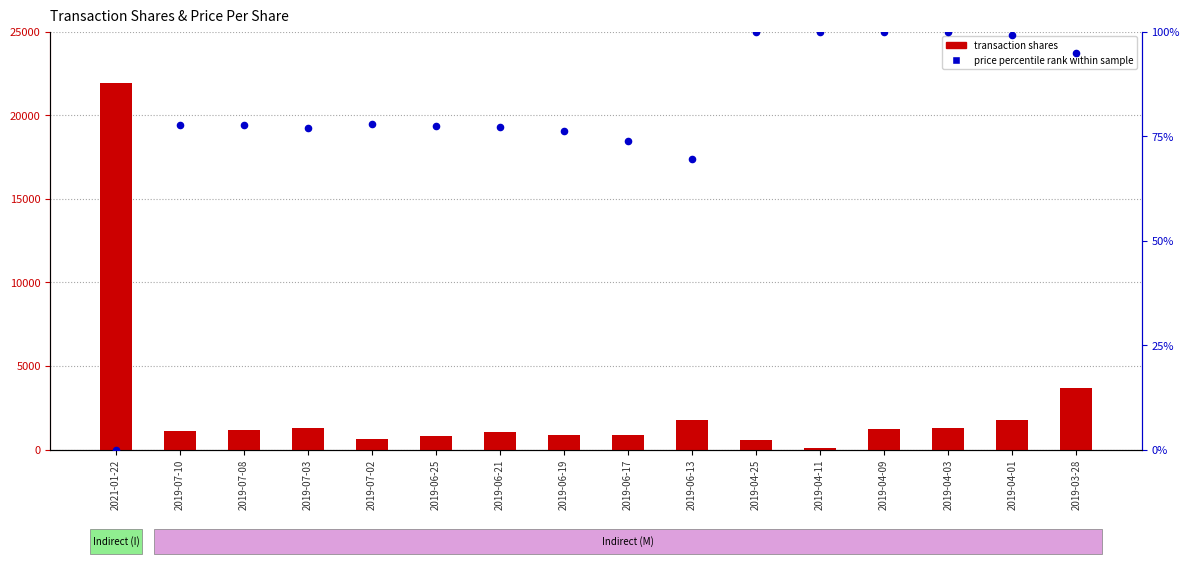

Is the value of price percentile rank at 2019-04-03 greater than the value of transaction shares at 2019-04-25?

No